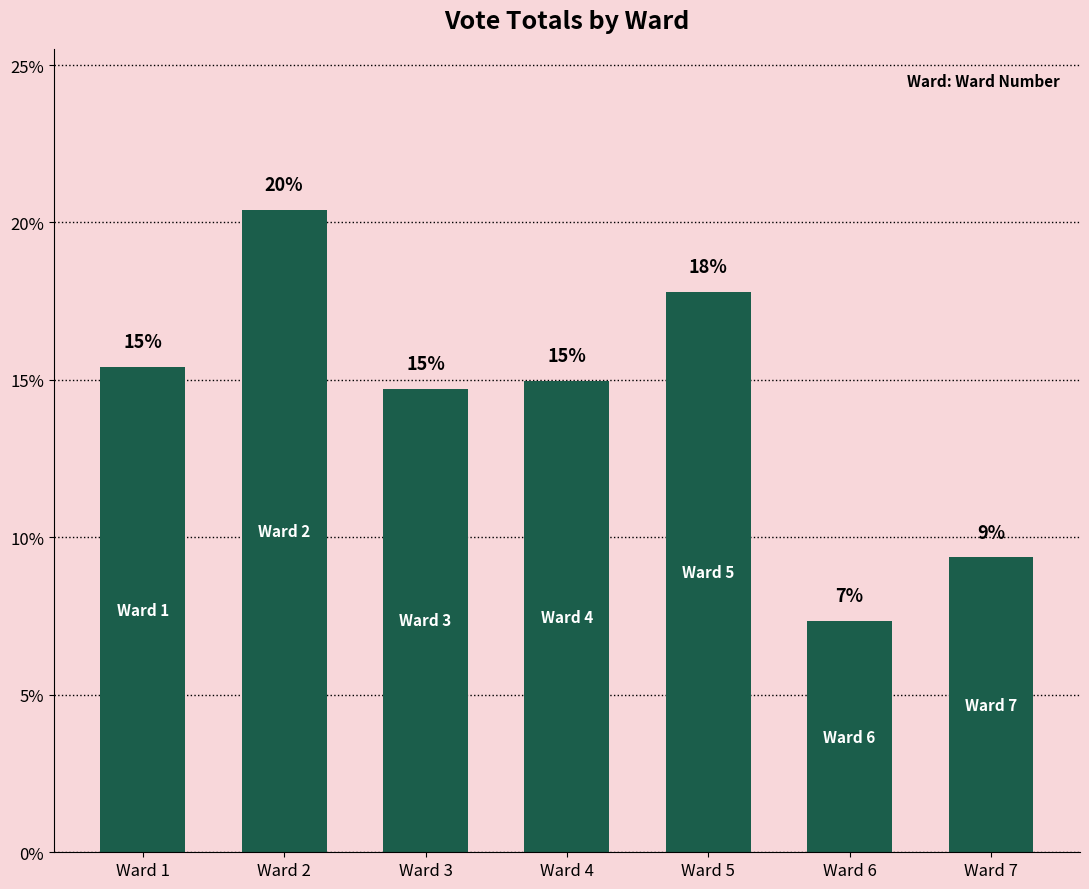

Which category has the lowest value across all series?

Ward 6